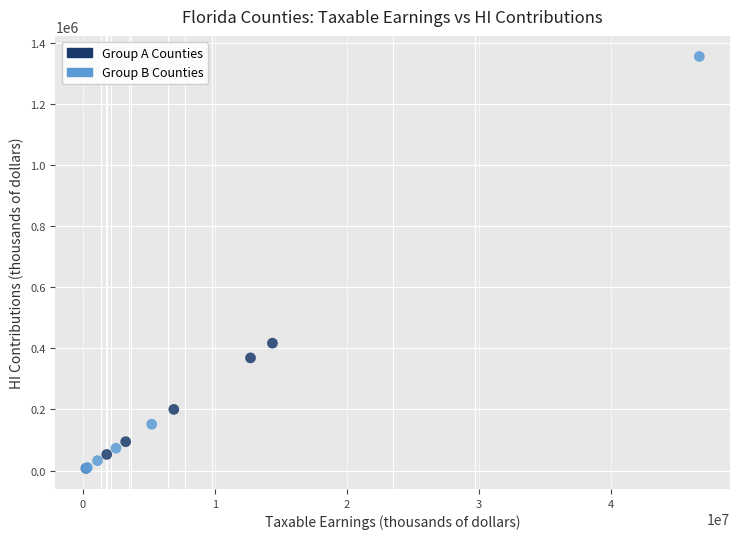

What are all the series names shown in the legend?

Group A Counties, Group B Counties